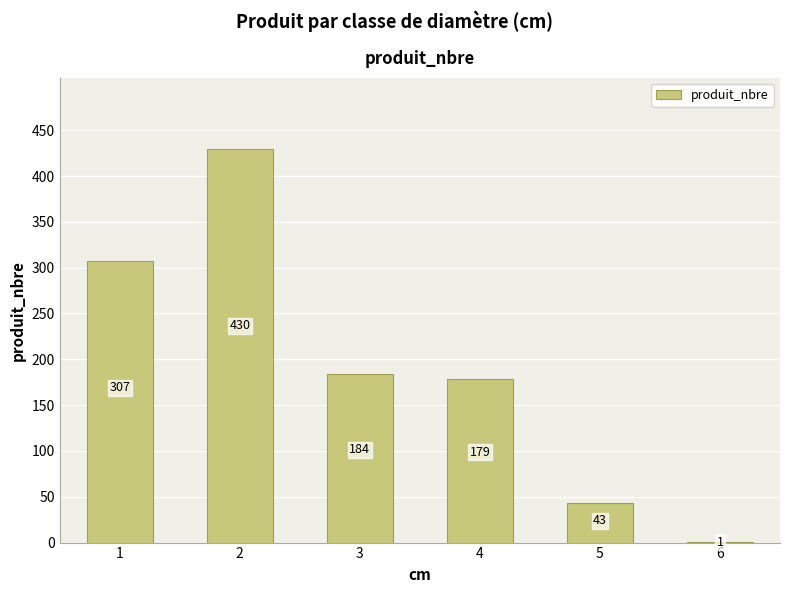

What is the change in value from 4 to 5?

-136